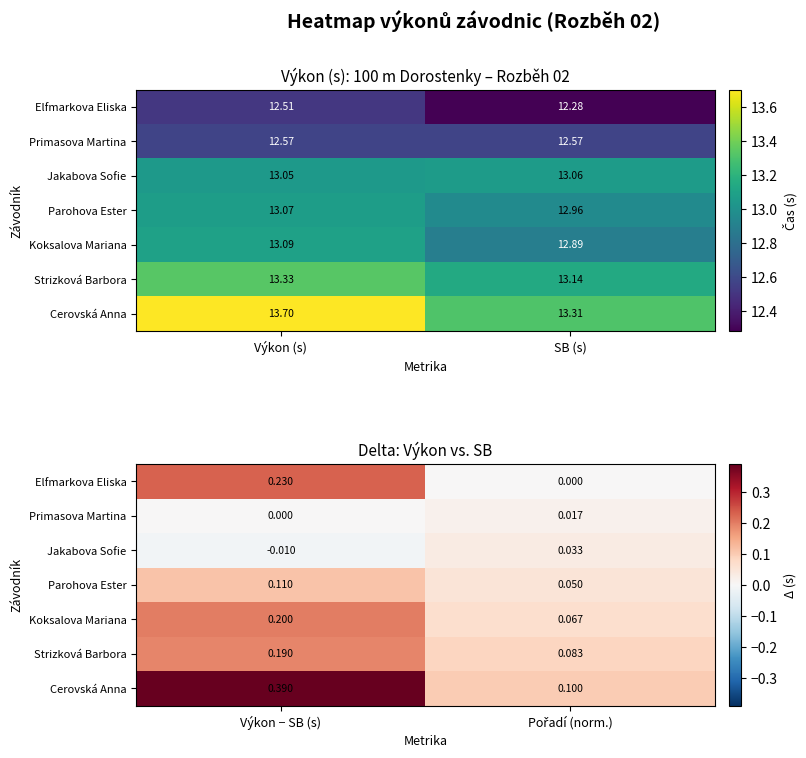

What is the maximum value for Strizková Barbora?

0.2